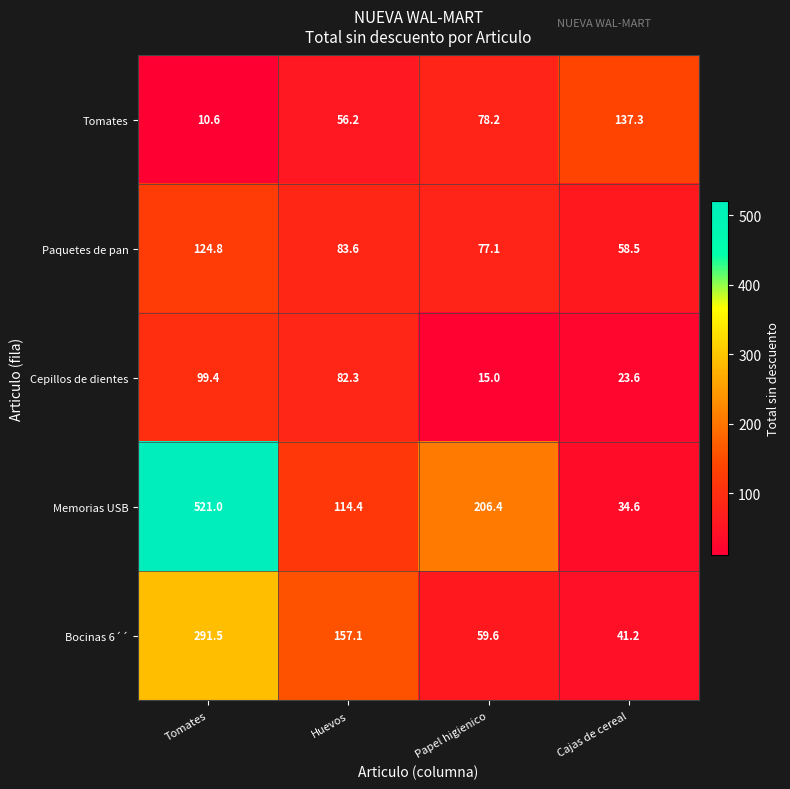

What is the difference between the maximum and minimum values in the Tomates series?

126.7